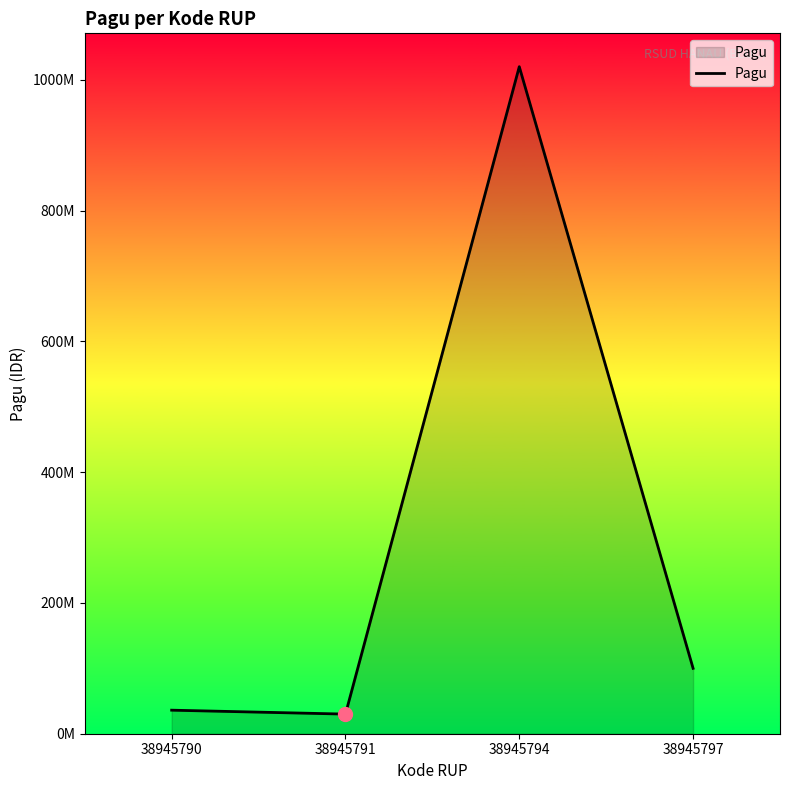

Is this an area chart (filled region under the line)?

Yes